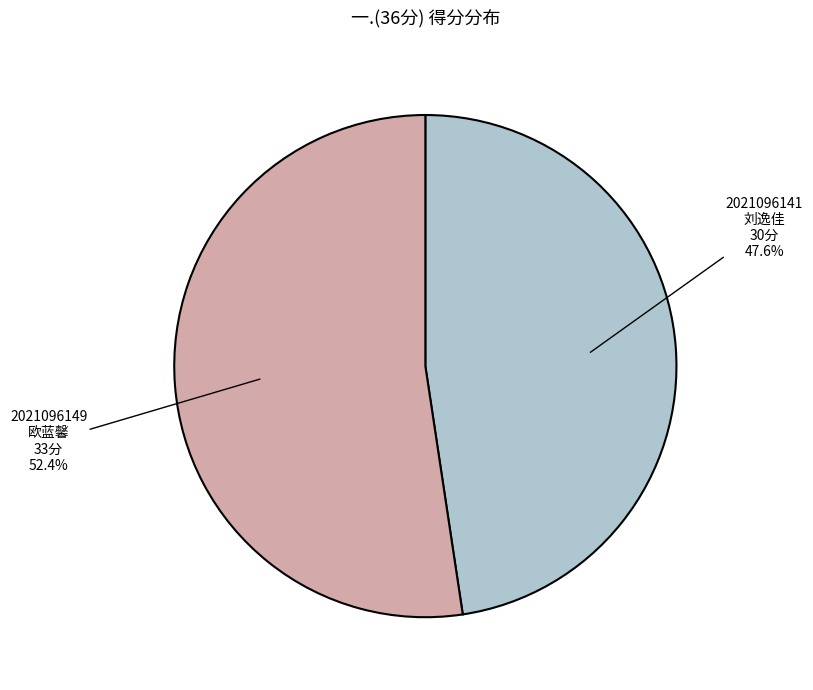

Does any single category account for the majority?

Yes